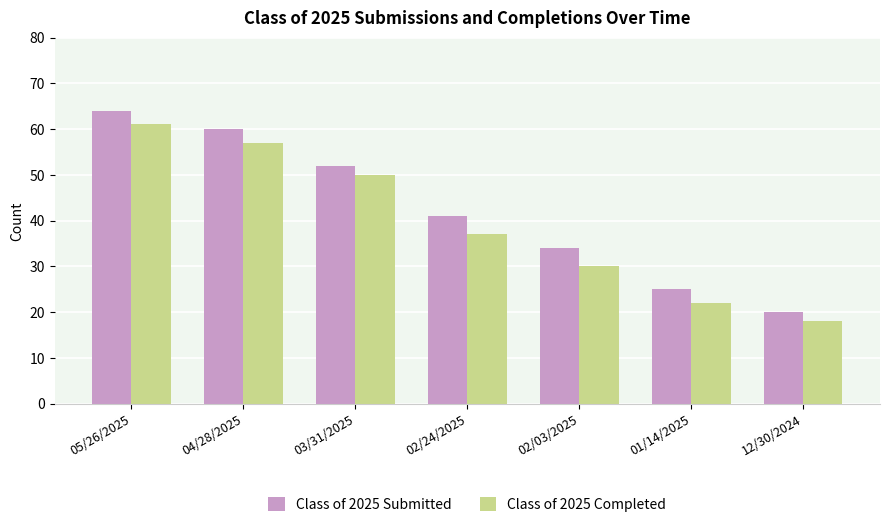

What is the total value across all series at 01/14/2025?

47